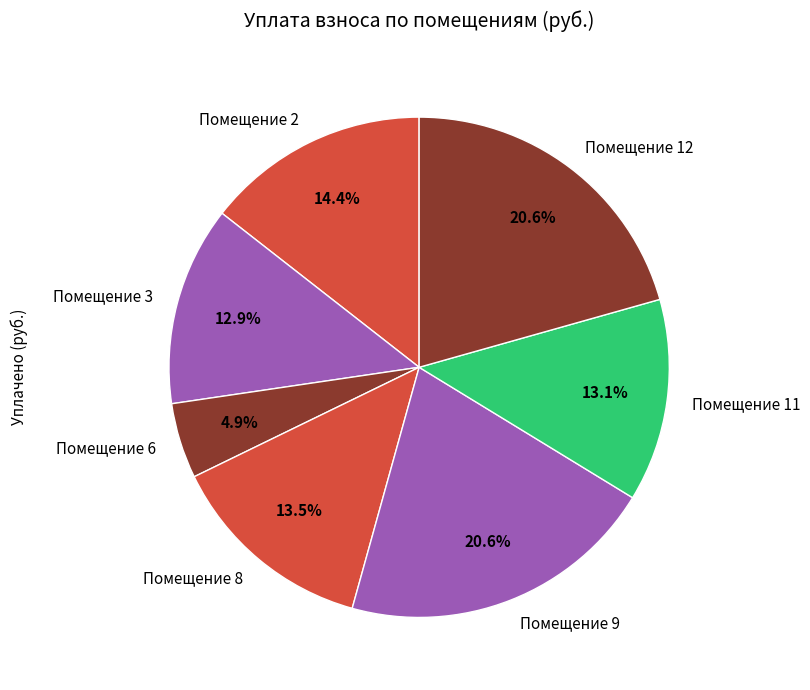

To the nearest percent, what is the average slice percentage?

14%